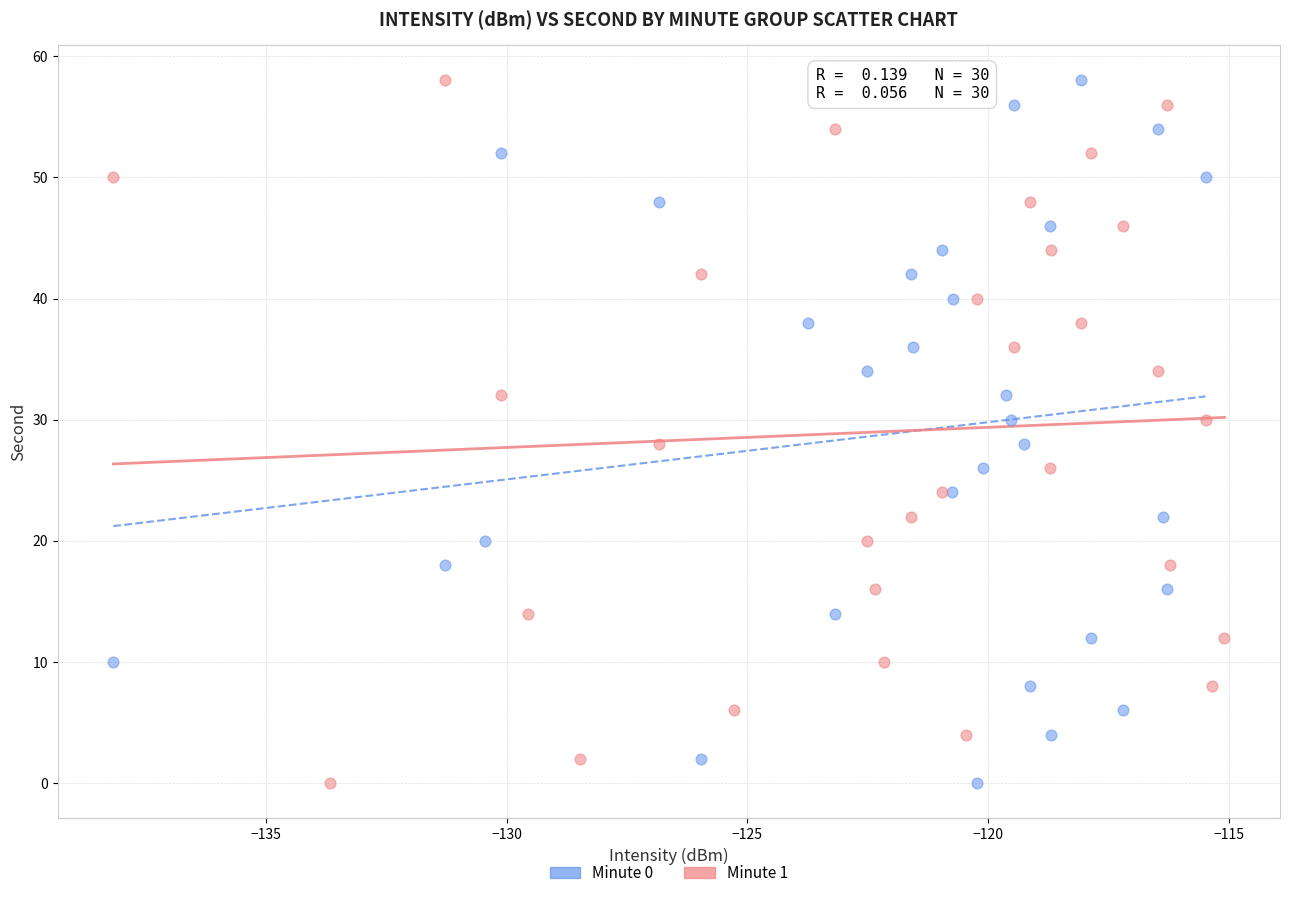

What are all the series names shown in the legend?

Minute 0, Minute 1